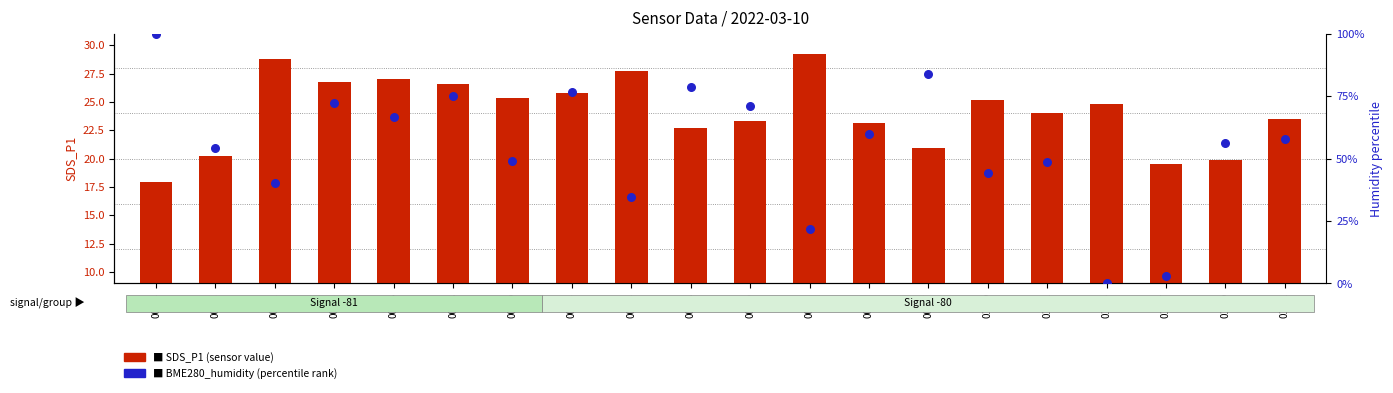

Which series has the widest spread of Y values?

BME280_humidity (percentile rank)